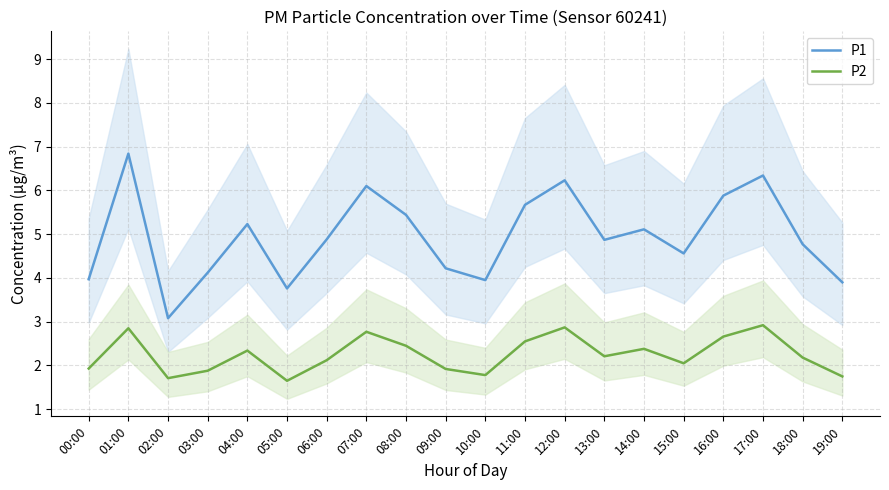

What is the difference between the maximum and second lowest values in the P1 series?

3.1